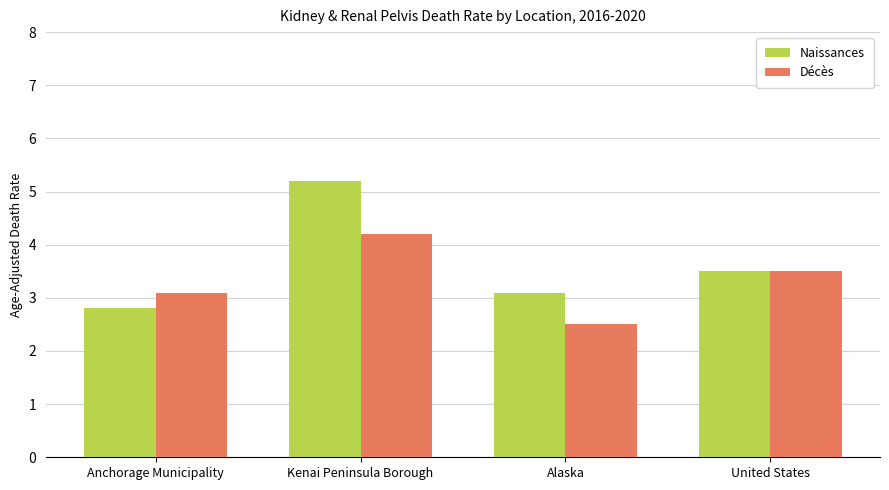

How many groups of bars are there?

4